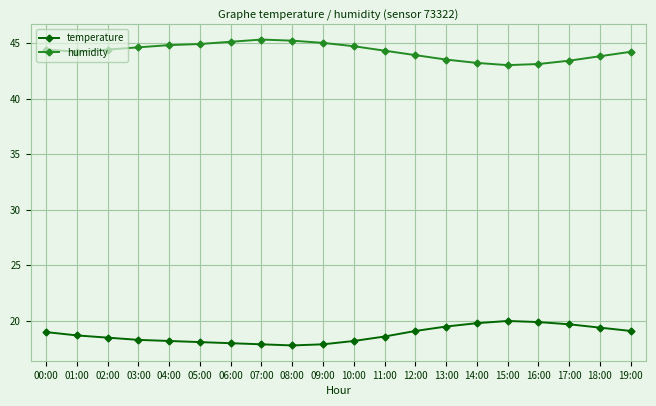

What is the maximum value for temperature?

20.0